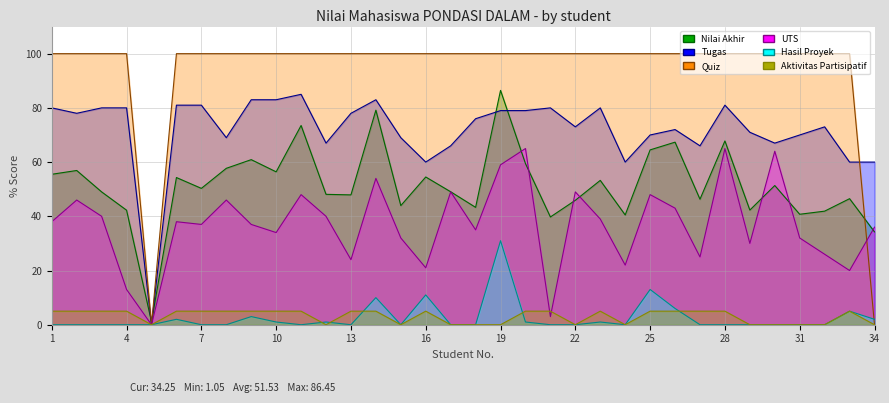

What is the average value of the Aktivitas Partisipatif series?

3.1